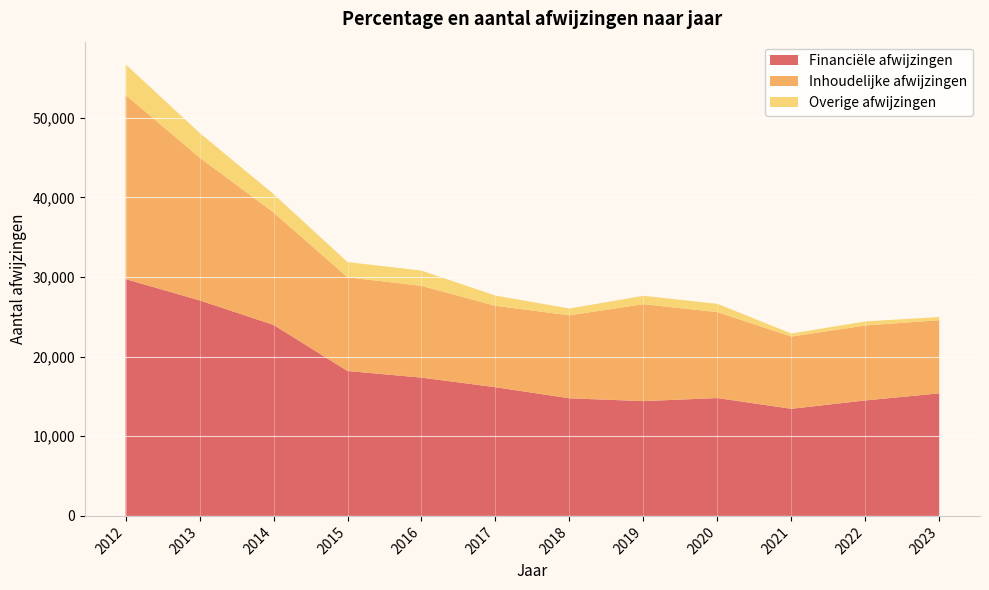

Reading left to right, transcribe all the data shown in this chart.

Financiële afwijzingen: 29748	27076	23991	18203	17369	16164	14773	14418	14803	13453	14504	15394
Inhoudelijke afwijzingen: 23125	17934	14116	11772	11524	10219	10422	12173	10793	9070	9417	9187
Overige afwijzingen: 3856	3099	2320	1907	1917	1291	853	1056	1041	383	505	401